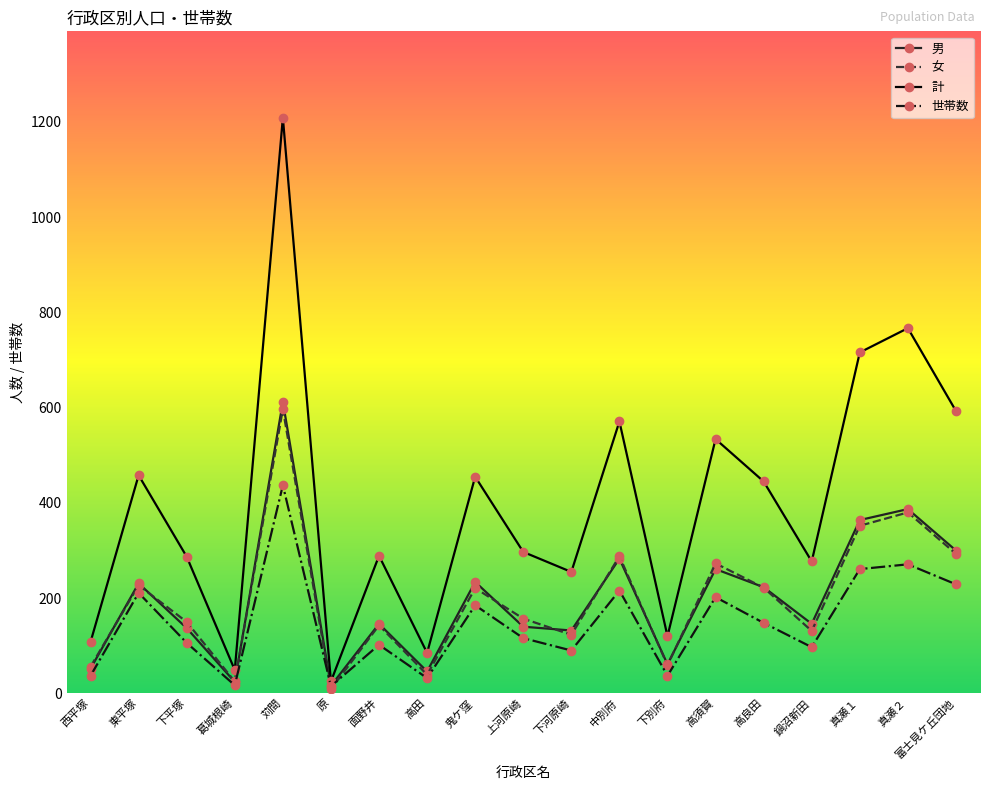

What is the difference between the highest and lowest values at 苅間?

772